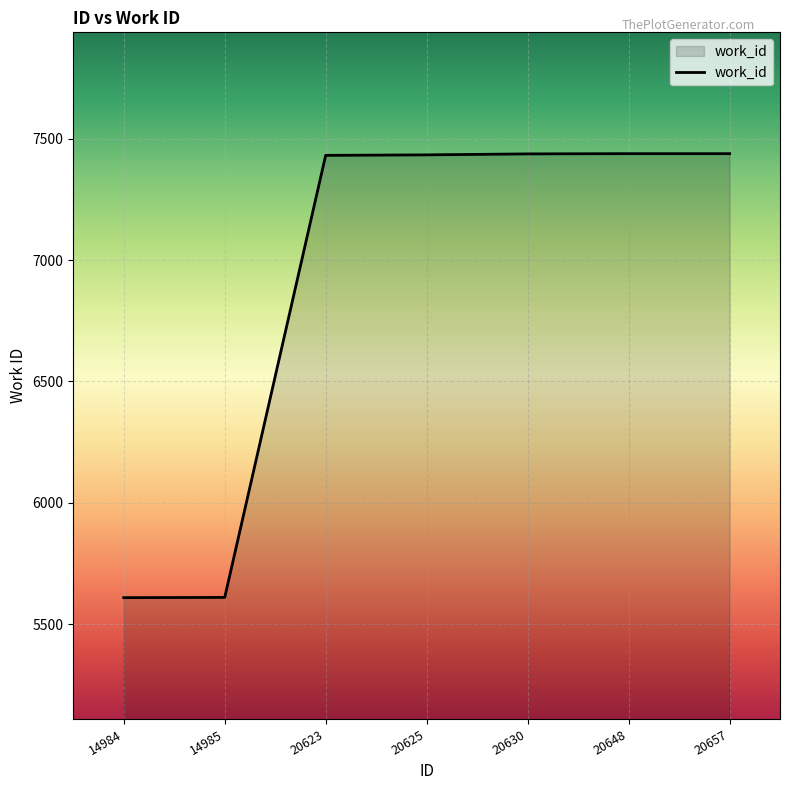

How many lines are shown in the chart?

1